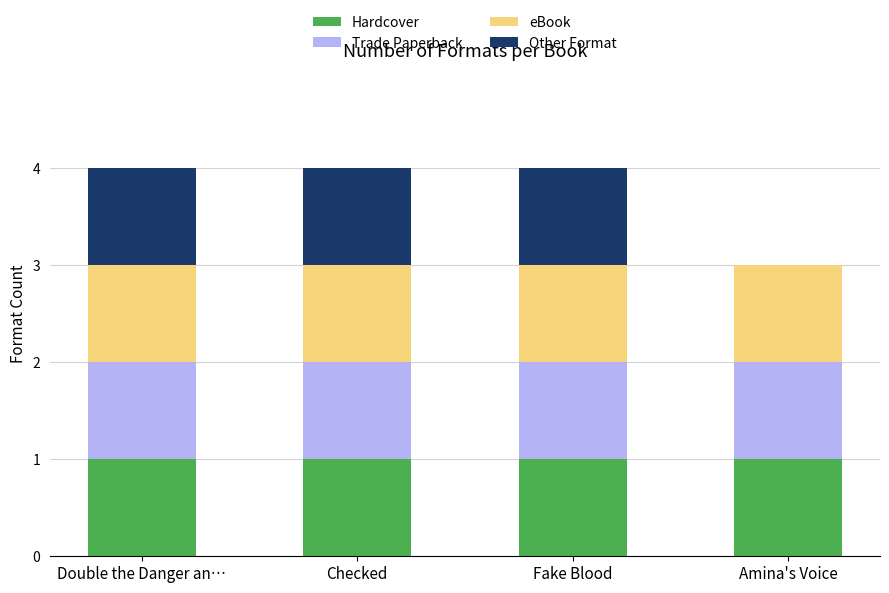

What is the total value across all series at Double the Danger an…?

4